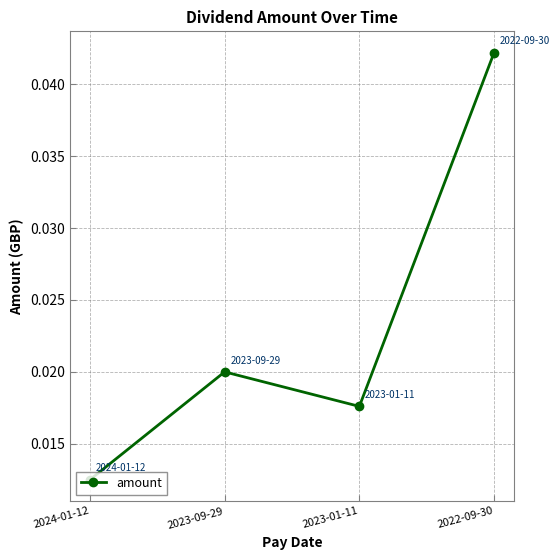

Rank the categories by value from highest to lowest.

2022-09-30, 2023-09-29, 2023-01-11, 2024-01-12